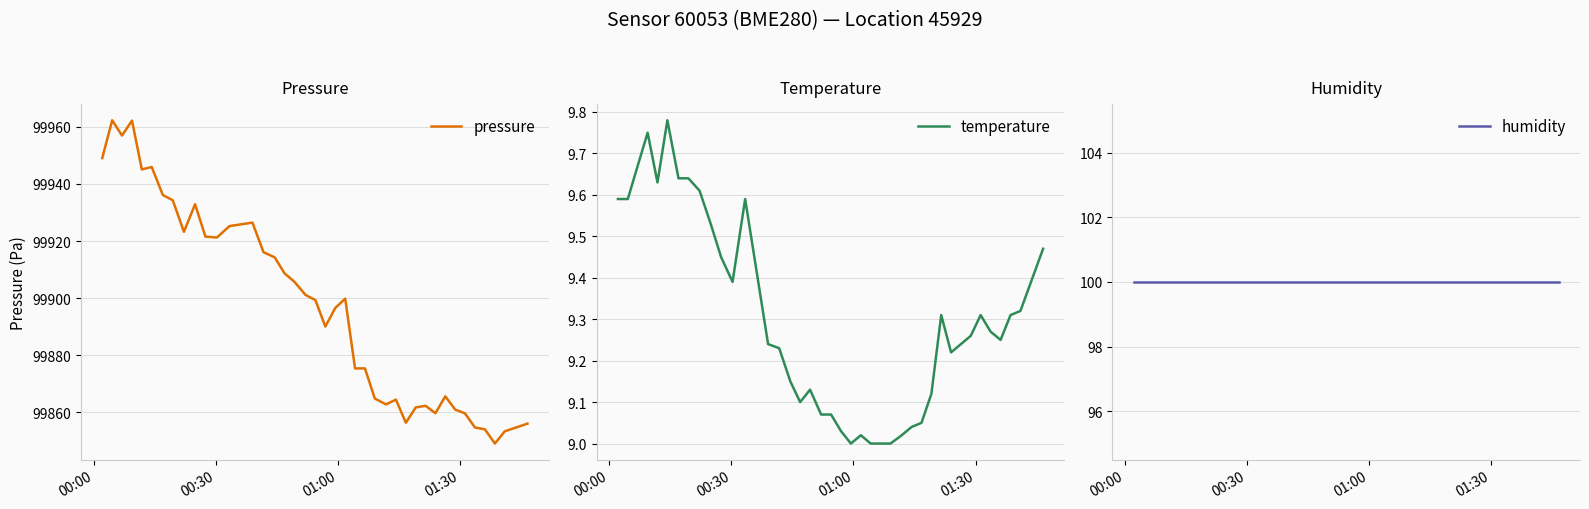

Which series has the widest spread of values?

pressure